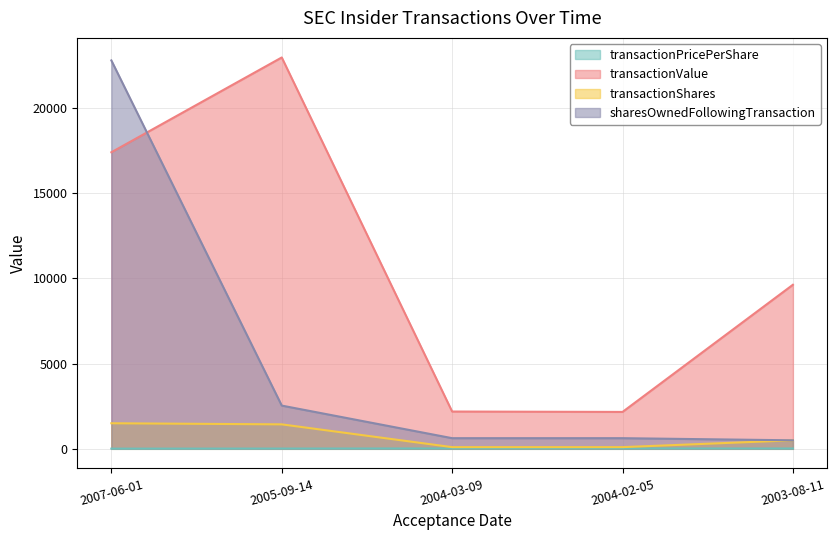

Does the chart display data point markers on the line(s)?

No